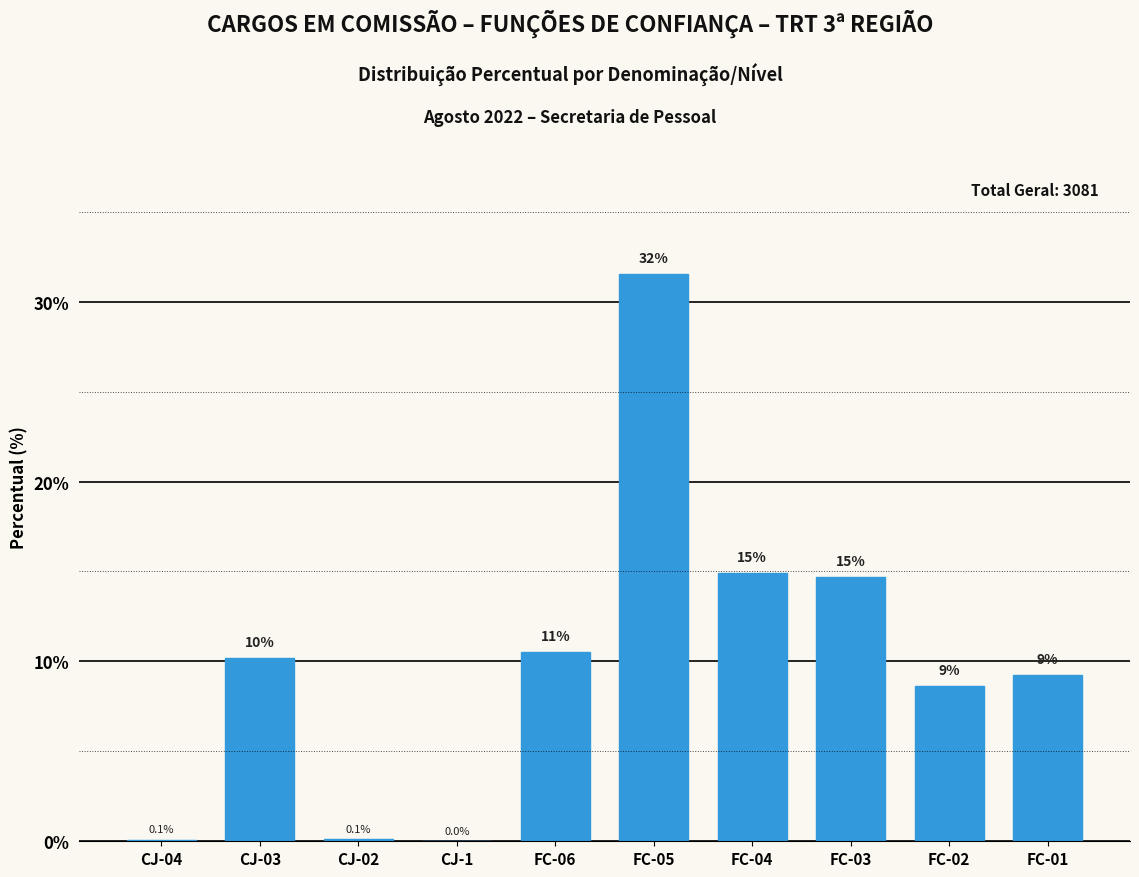

Which category has the highest value across all series?

FC-05